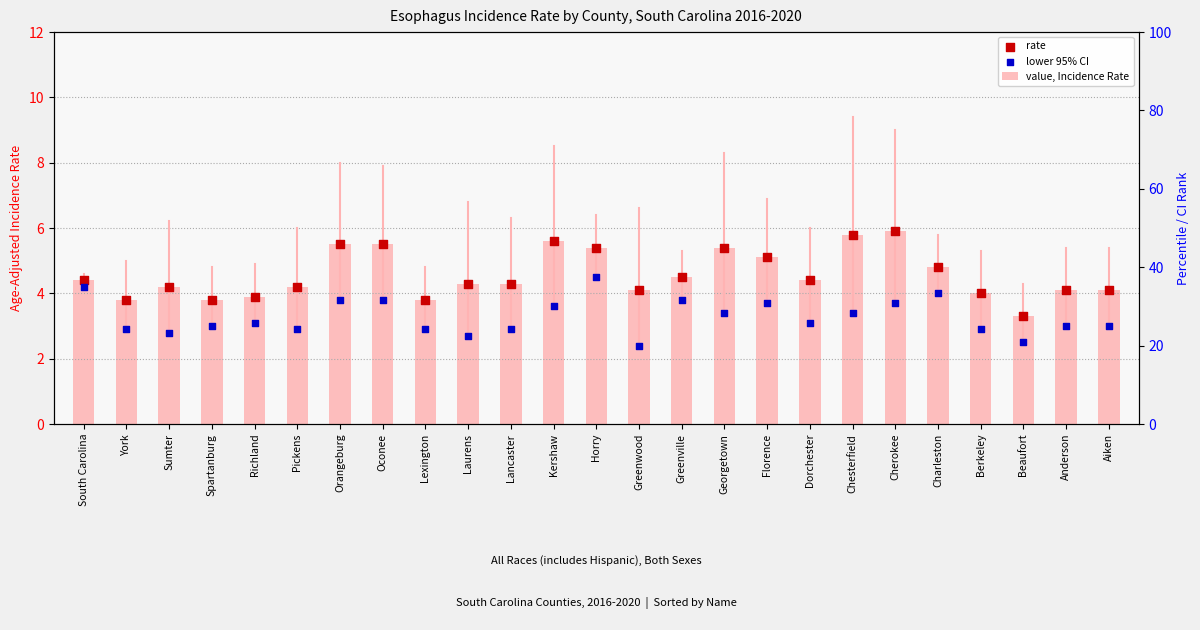

At which category is the sum across all series the highest?

Cherokee